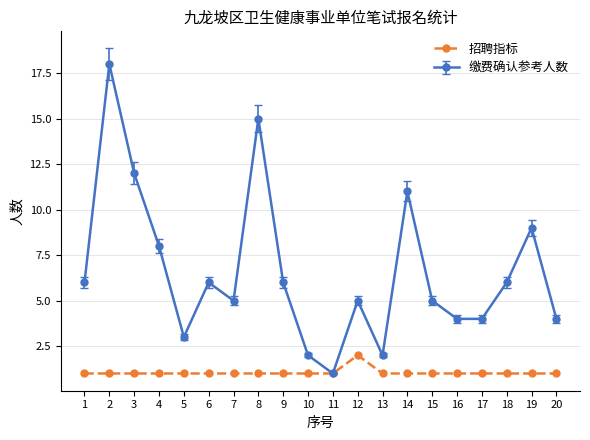

The 缴费确认参考人数 series shows 1 at 13. True or false?

False